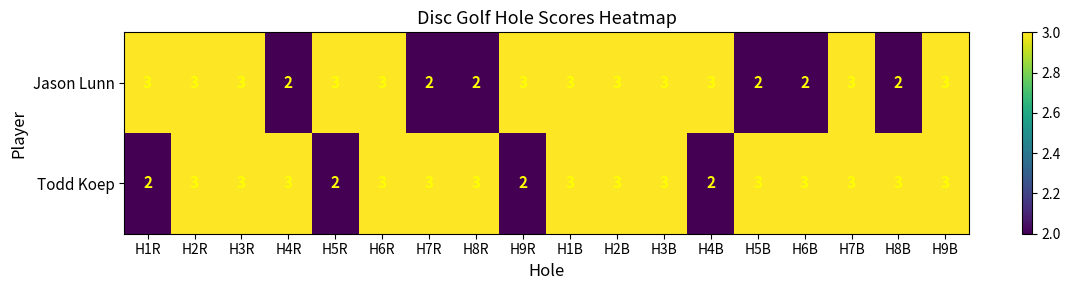

True or false: Jason Lunn has a value of 2 at H8R.

True